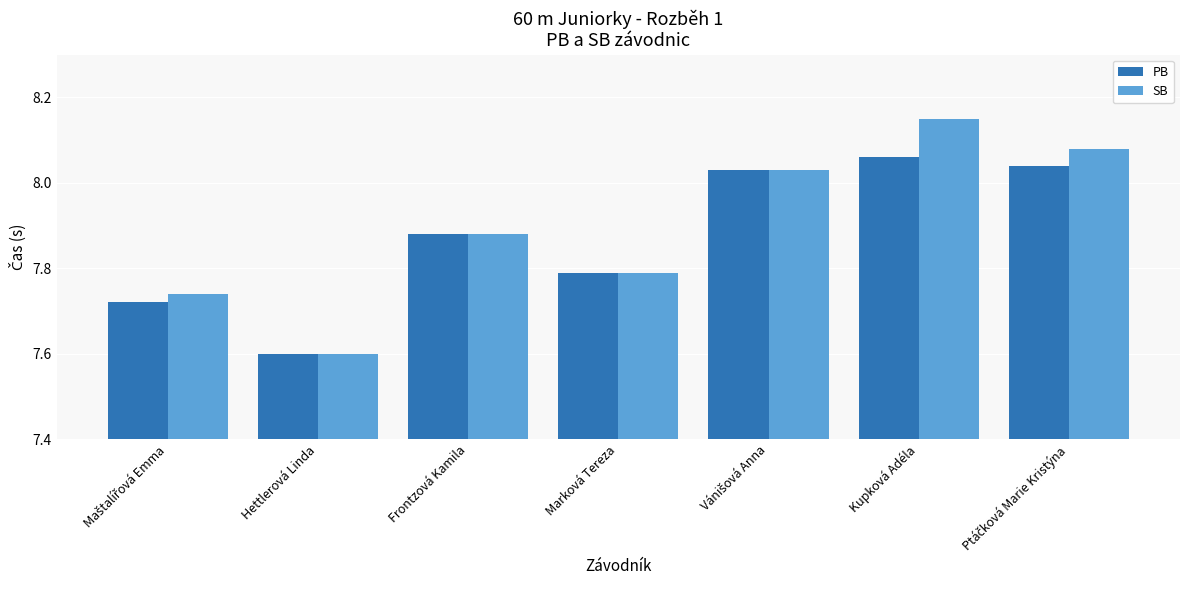

What is the label of the 4th bar from the left?

Marková Tereza